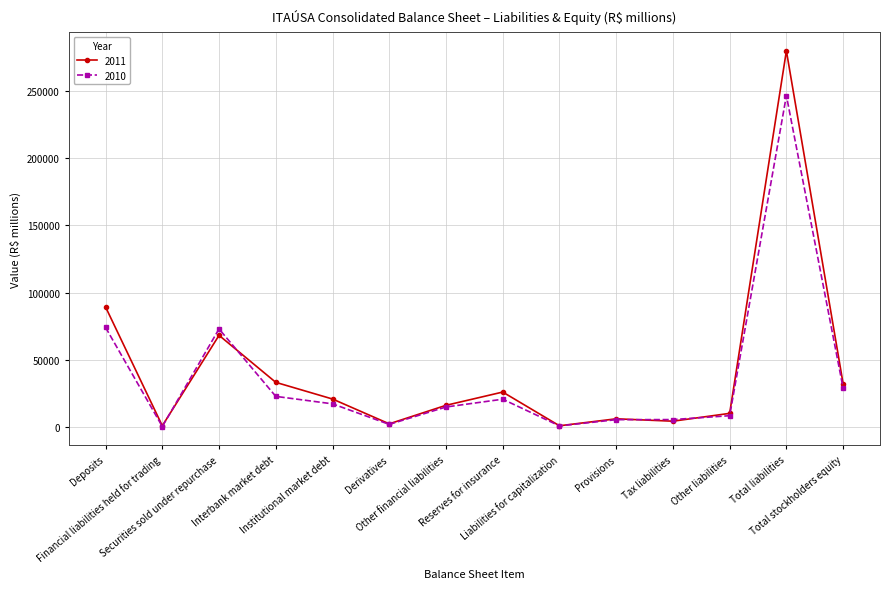

Rank the series by their maximum value, from highest to lowest.

2011, 2010